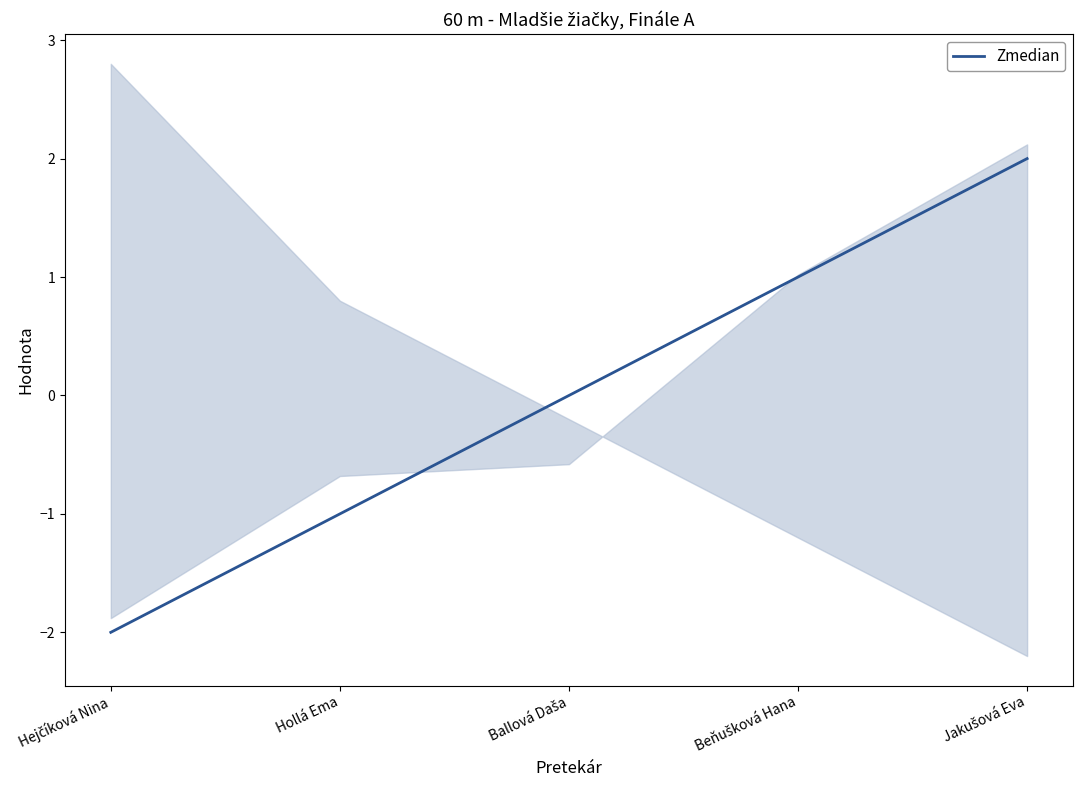

At which category does the chart reach its peak across all series?

Jakušová Eva